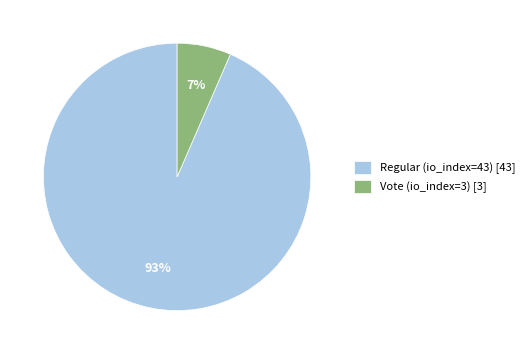

Which has a higher value, Vote (io_index=3) or Regular (io_index=43)?

Regular (io_index=43)